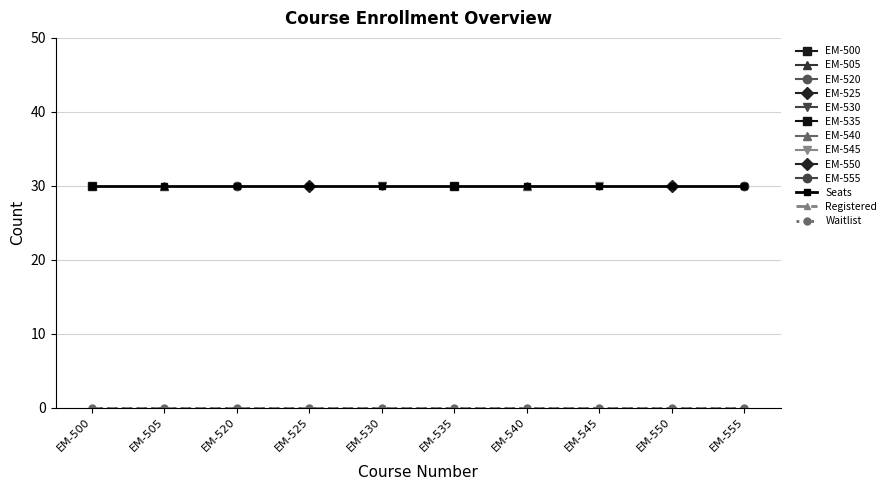

Reading left to right, what are all the values shown in this chart?

Seats: 30	30	30	30	30	30	30	30	30	30
Registered: 0	0	0	0	0	0	0	0	0	0
Waitlist: 0	0	0	0	0	0	0	0	0	0